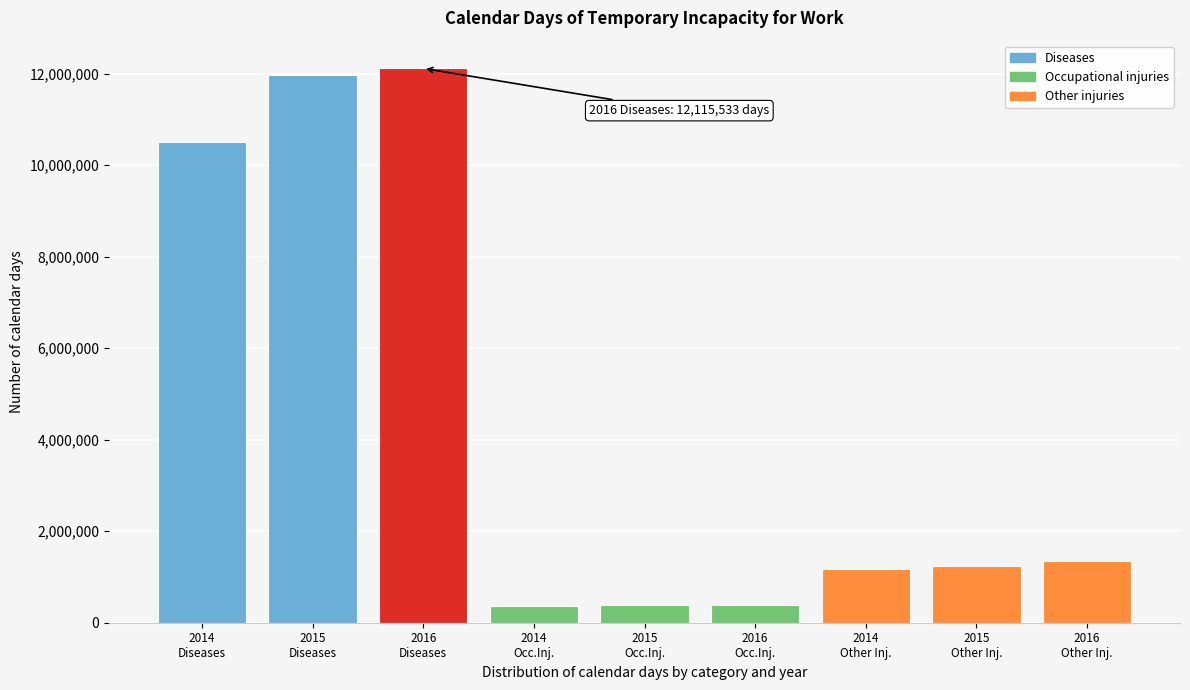

What is the value of the 3rd bar from the left?

12115533